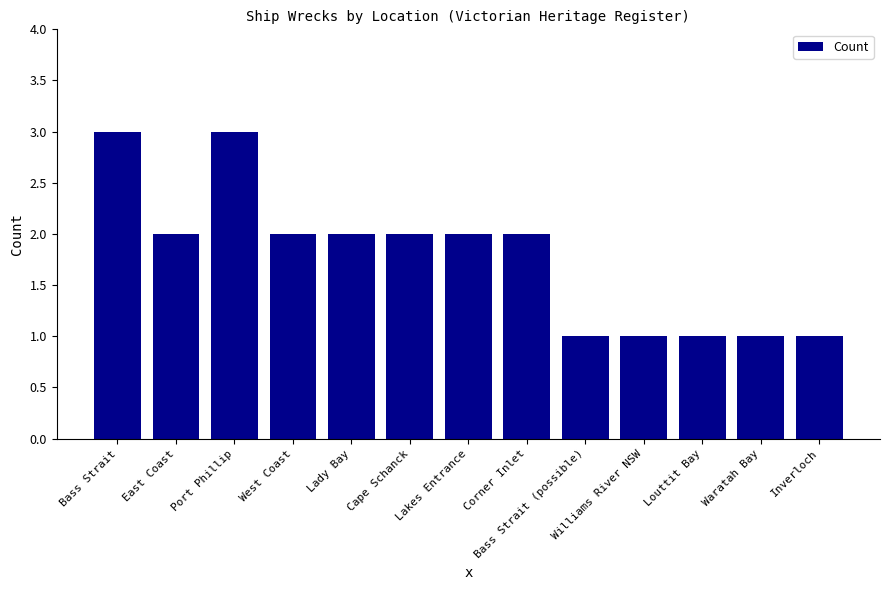

Is it true that the value at Bass Strait is 1?

False